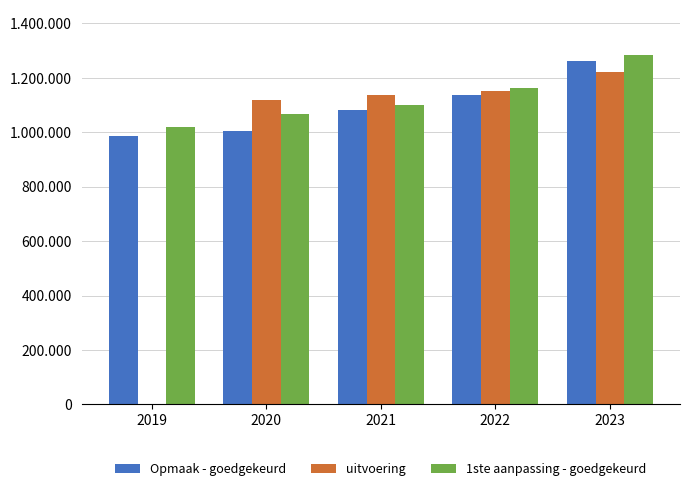

What is the maximum value shown in the chart?

1283270